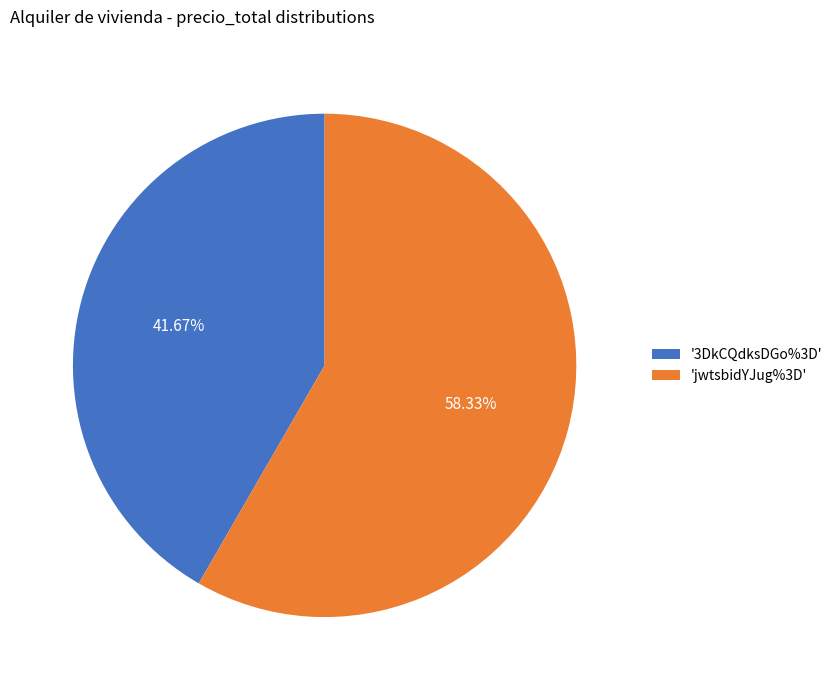

Approximately how many times larger is the value at 'jwtsbidYJug%3D' compared to '3DkCQdksDGo%3D'?

1.4